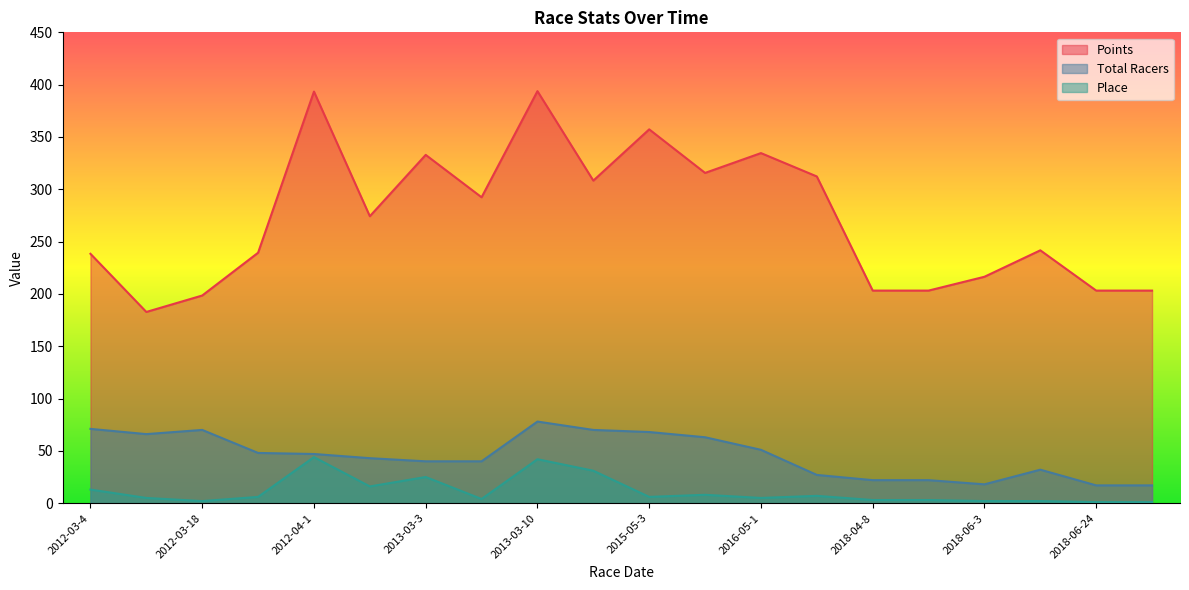

What is the label of the 19th point from the right?

2012-03-11